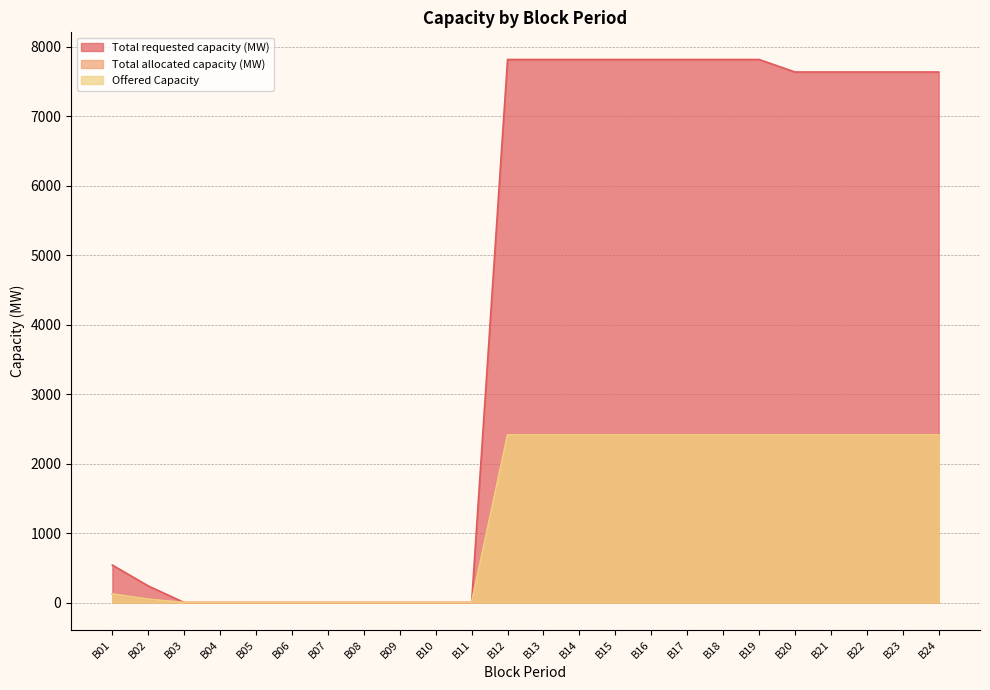

How many data points in Offered Capacity are less than 2413?

11